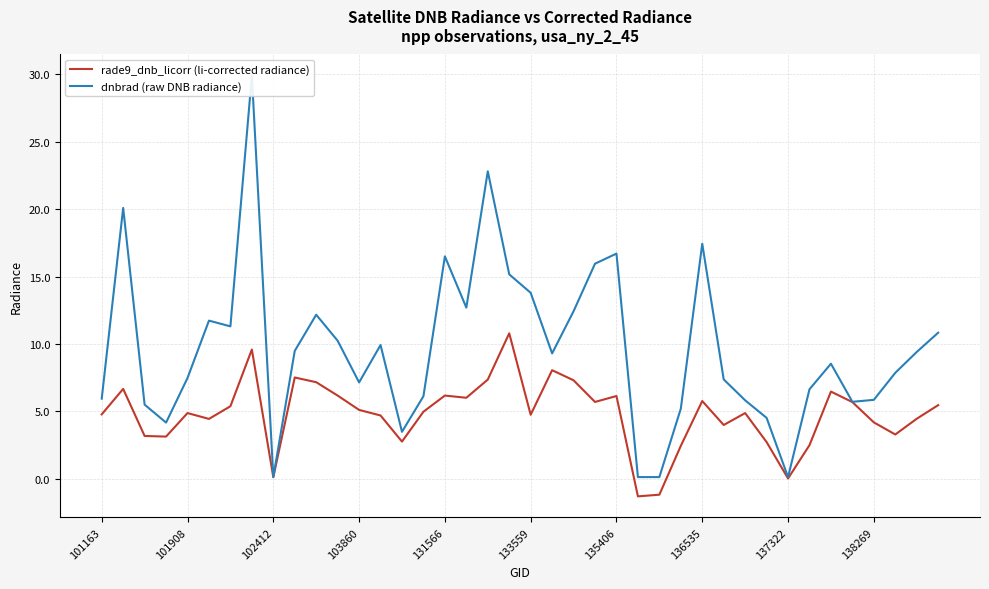

List the series in order of their overall mean, lowest first.

rade9_dnb_licorr (li-corrected radiance), dnbrad (raw DNB radiance)